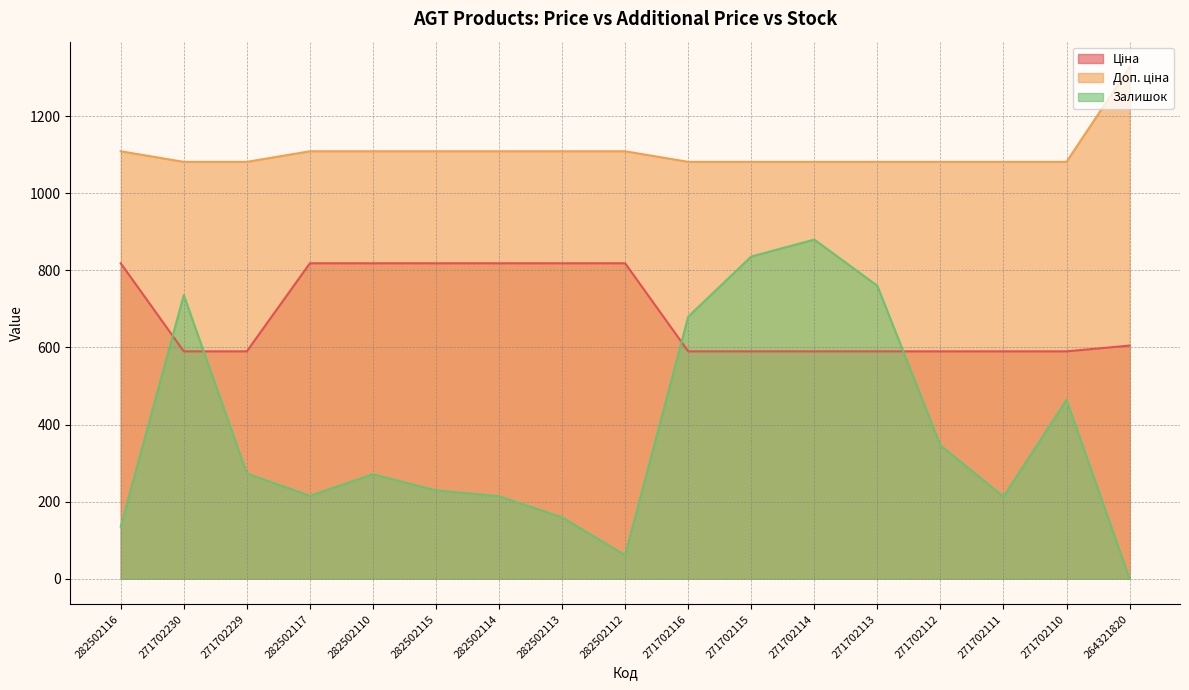

Where is Ціна nearest to the value 704?

264321820